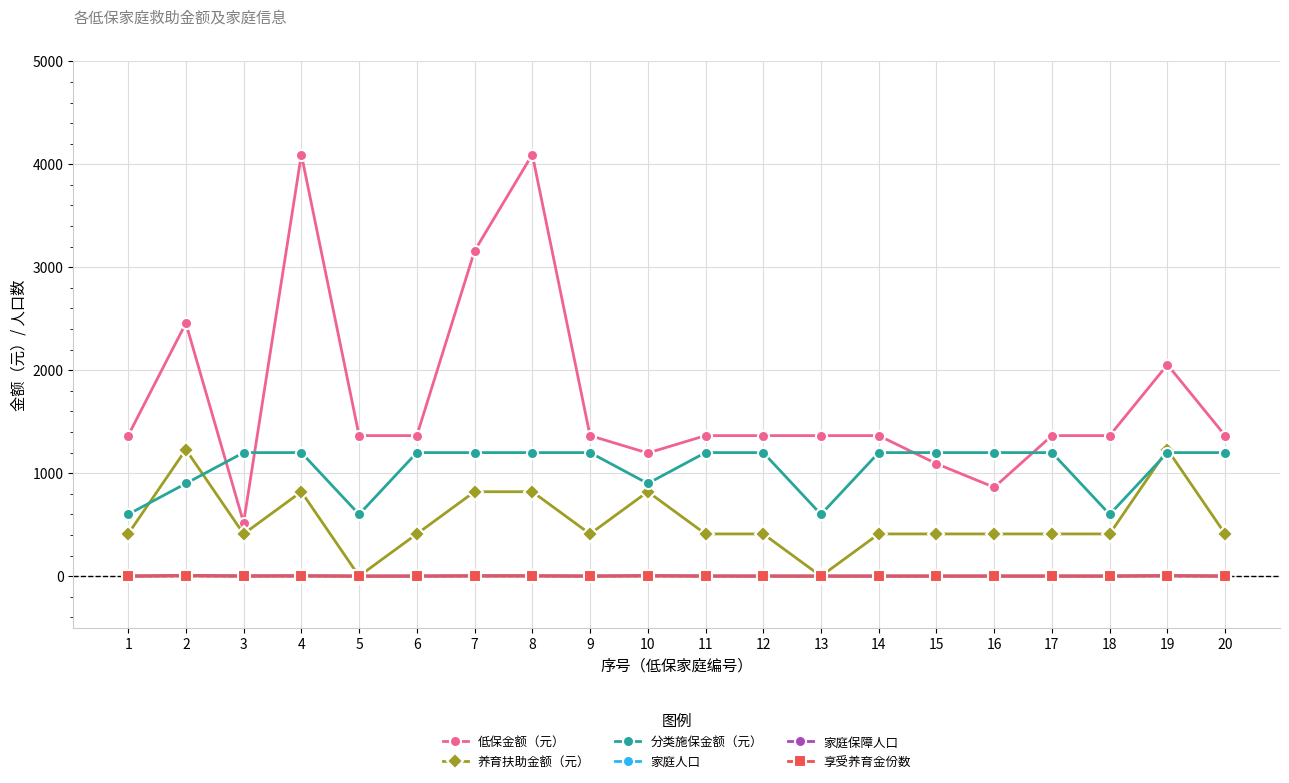

What is the lowest value of the 低保金额（元） series?

520